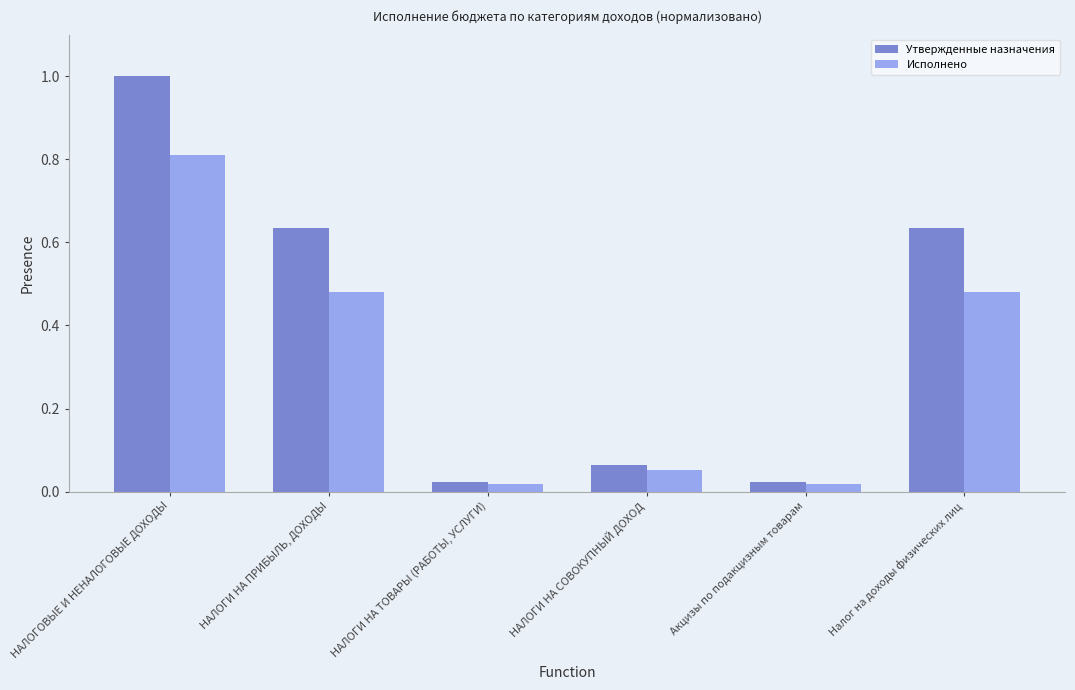

What is the sum of all Исполнено values?

1.9